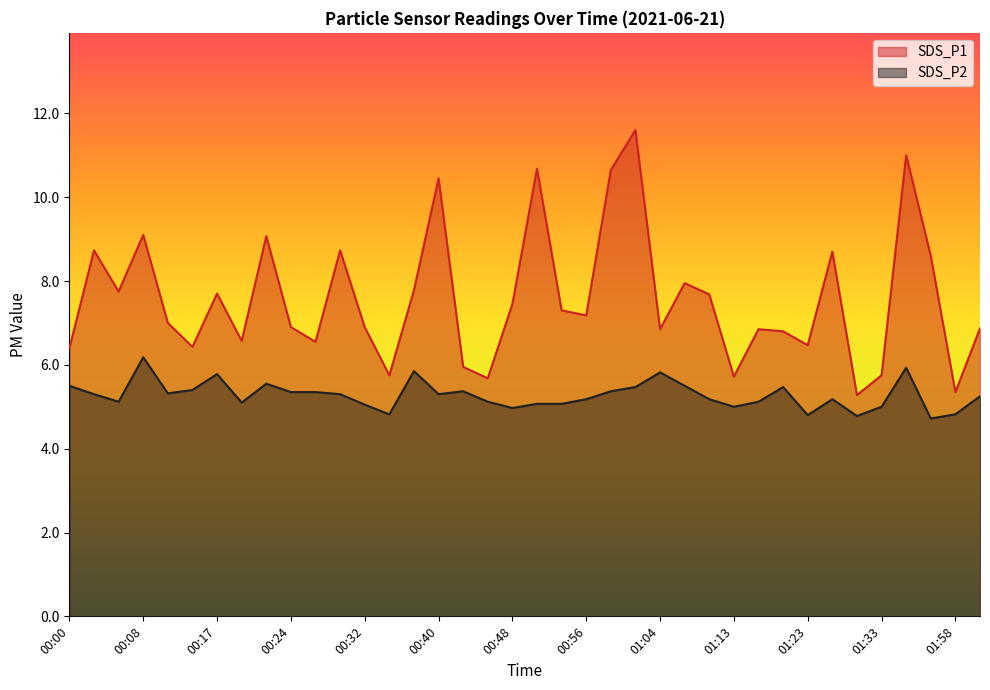

At which label is SDS_P1 closest to 8?

01:07